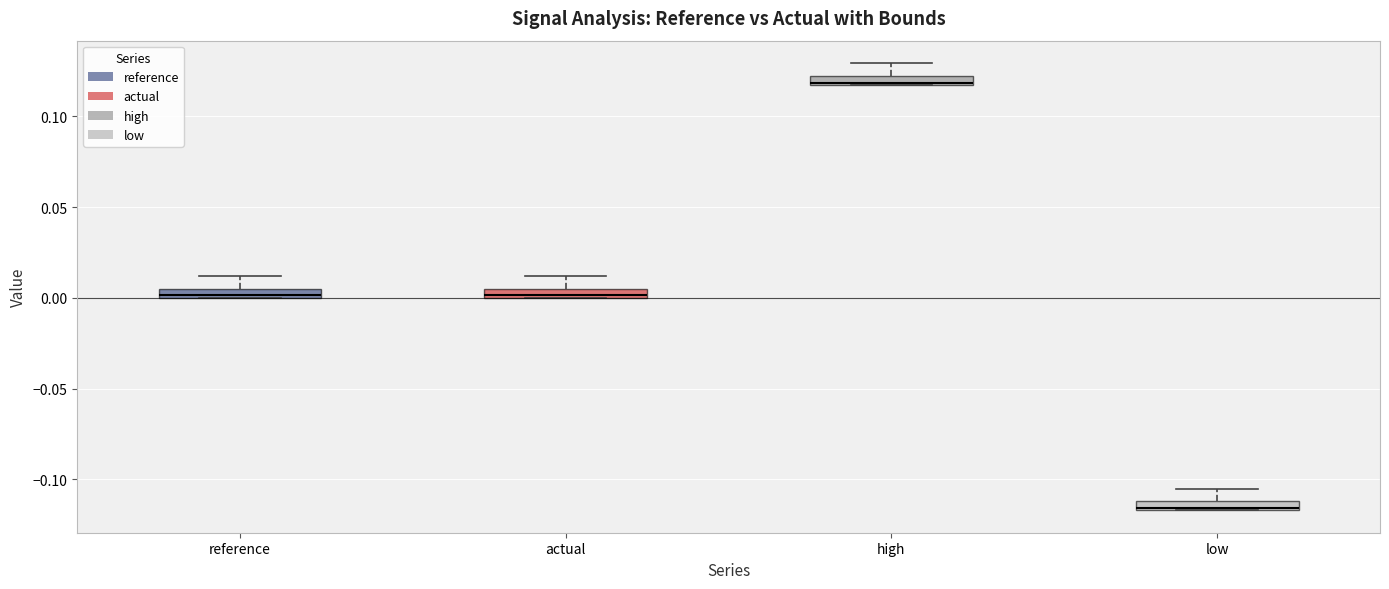

Which box's median line is the highest?

high